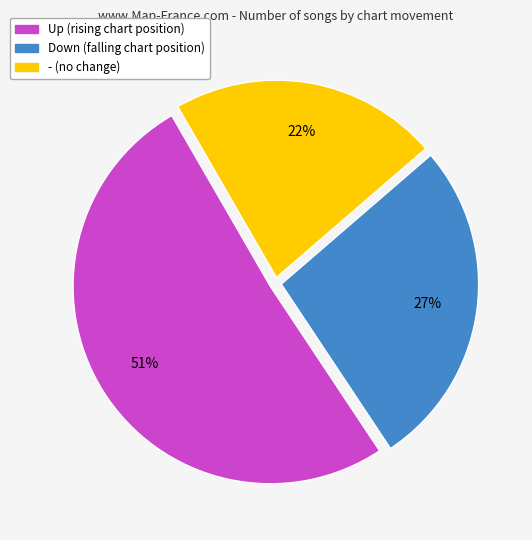

To the nearest percent, what is the average slice percentage?

33%